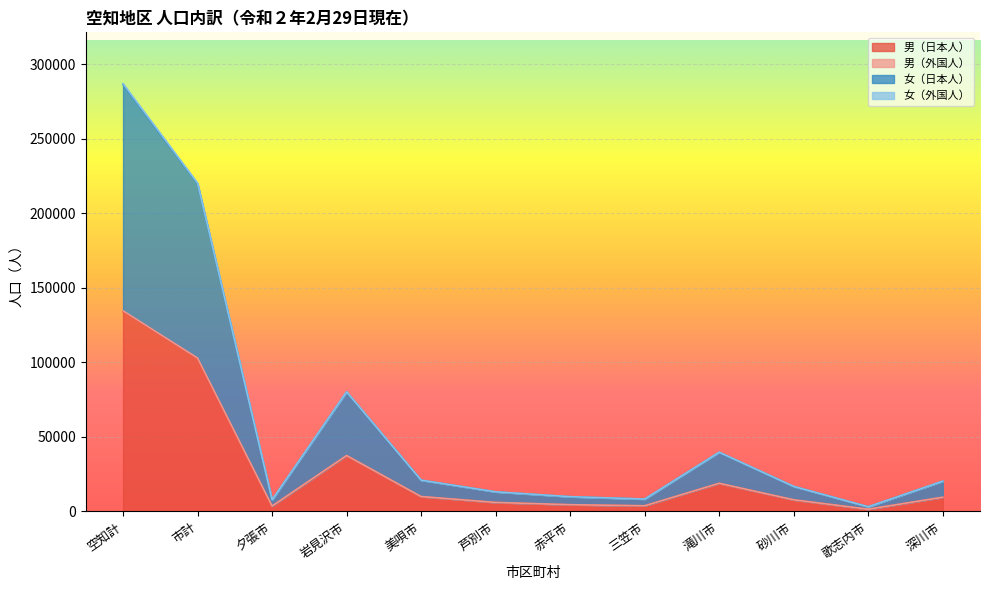

Reading left to right, extract all data points from this chart.

男（日本人）: 134000	102473	3569	37351	9924	5994	4452	3752	18781	7743	1463	9444
男（外国人）: 134515	102833	3583	37464	9960	6001	4489	3760	18848	7762	1466	9500
女（日本人）: 286269	219718	7686	80121	20936	13107	9836	8266	39644	16761	3112	20249
女（外国人）: 286841	220127	7789	80214	20958	13135	9872	8275	39700	16774	3115	20295